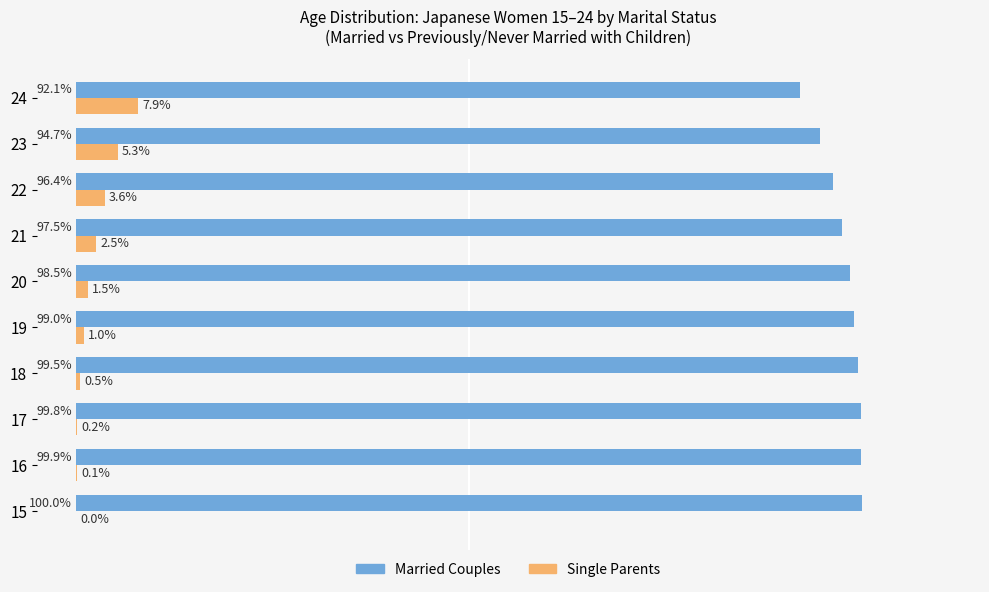

Which series has the largest total across all categories?

Married Couples